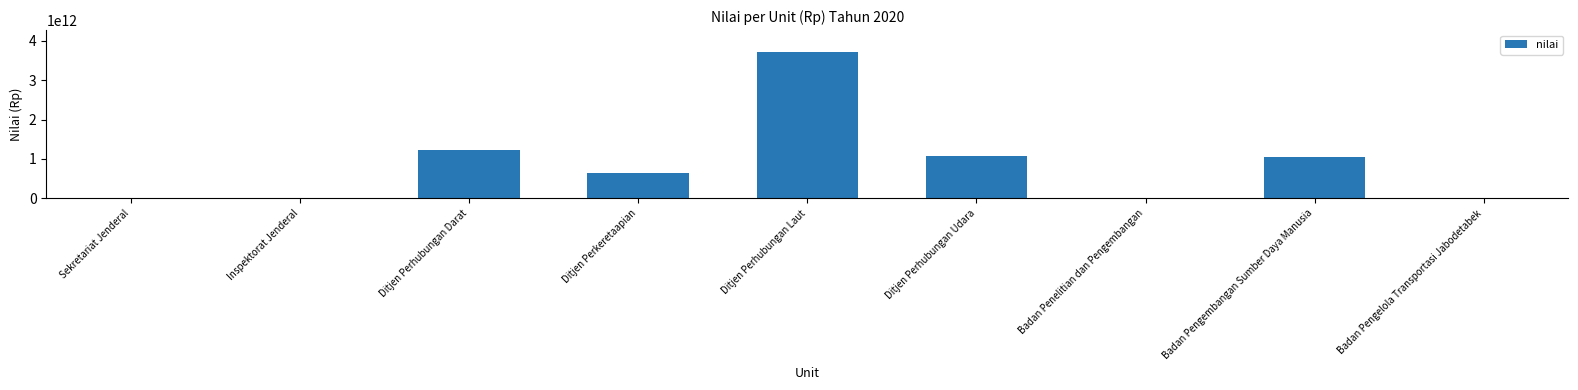

Approximately how many times larger is the value at Ditjen Perkeretaapian compared to Ditjen Perhubungan Udara?

0.6